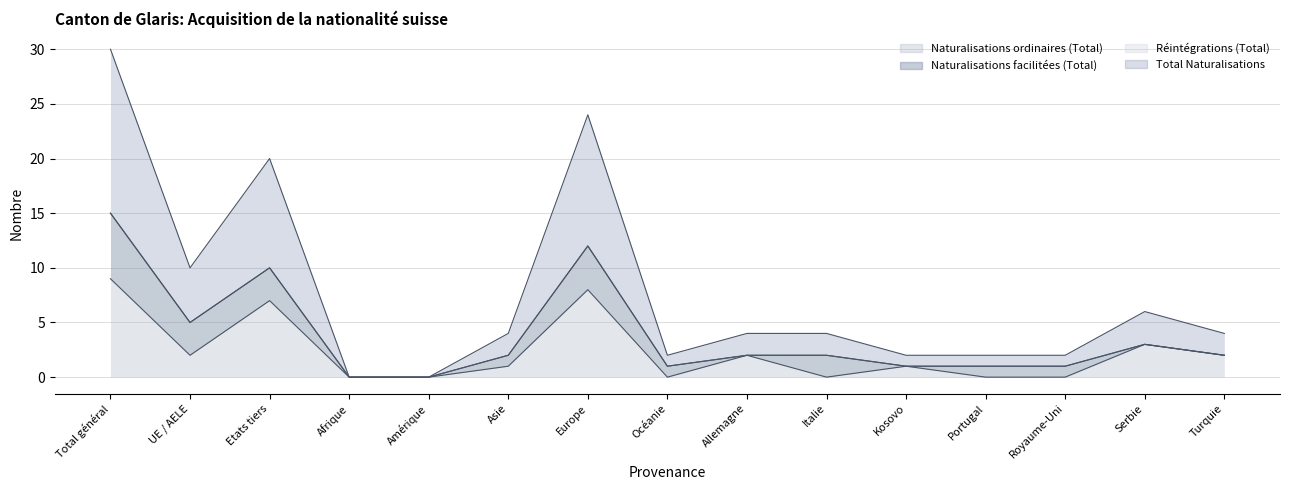

Between Portugal and Italie, which is larger?

Portugal